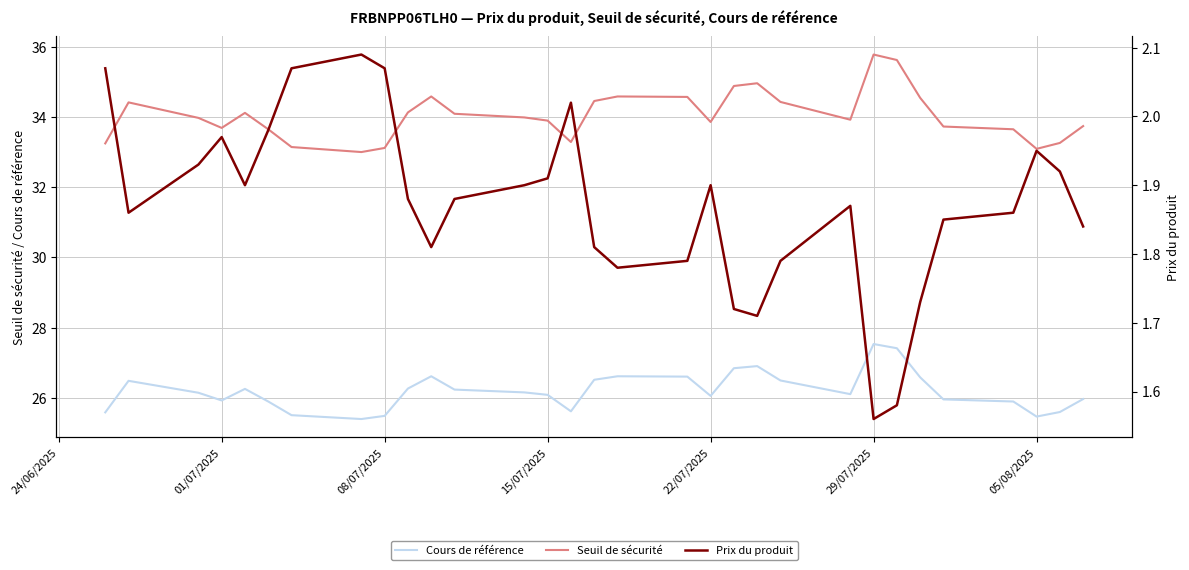

Which series has the largest total across all categories?

Seuil de sécurité